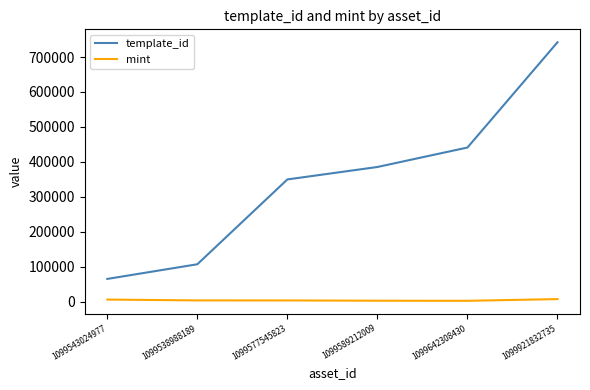

True or false: template_id has a value of 1123938 at 1099921832735.

False